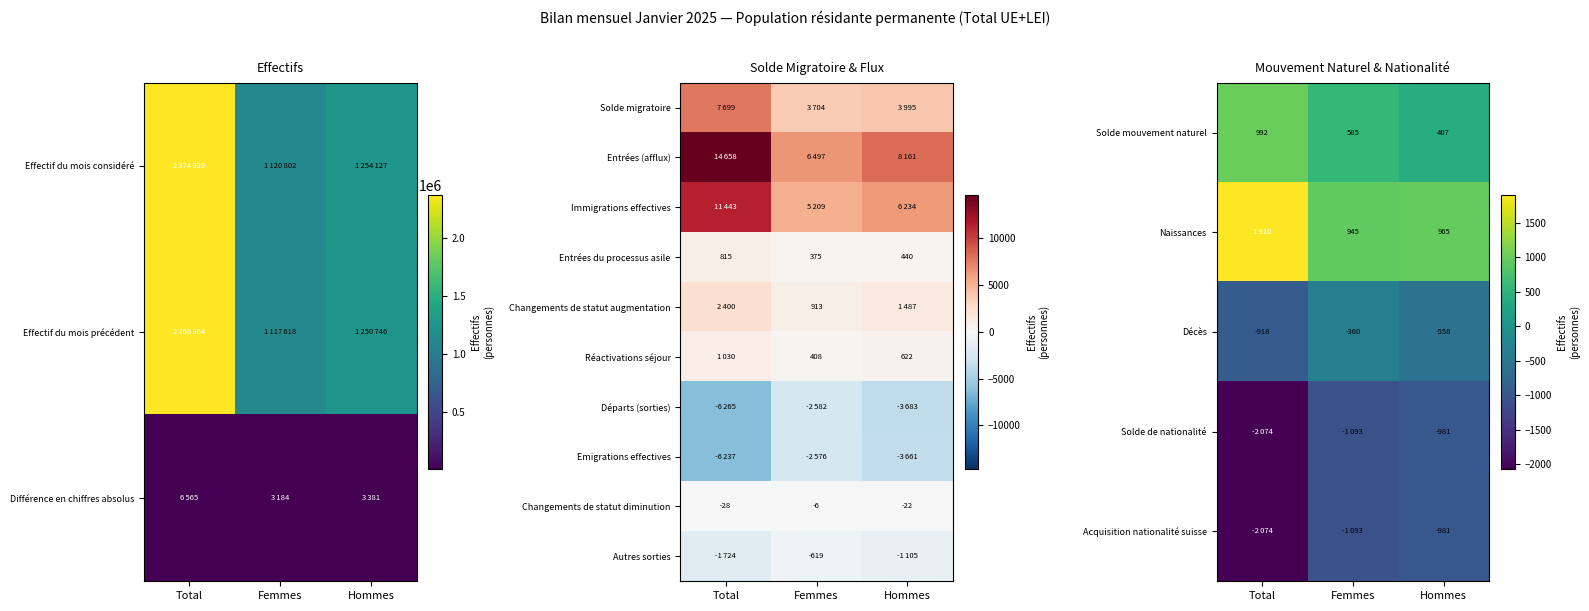

True or false: Naissances has a value of 1481 at Hommes.

False